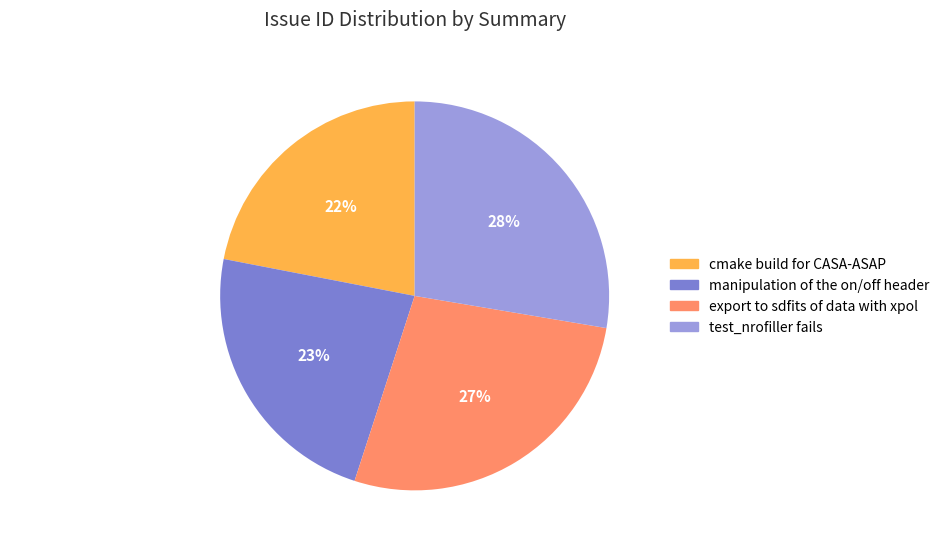

What percentage is the cmake build for CASA-ASAP slice, to the nearest percent?

22%